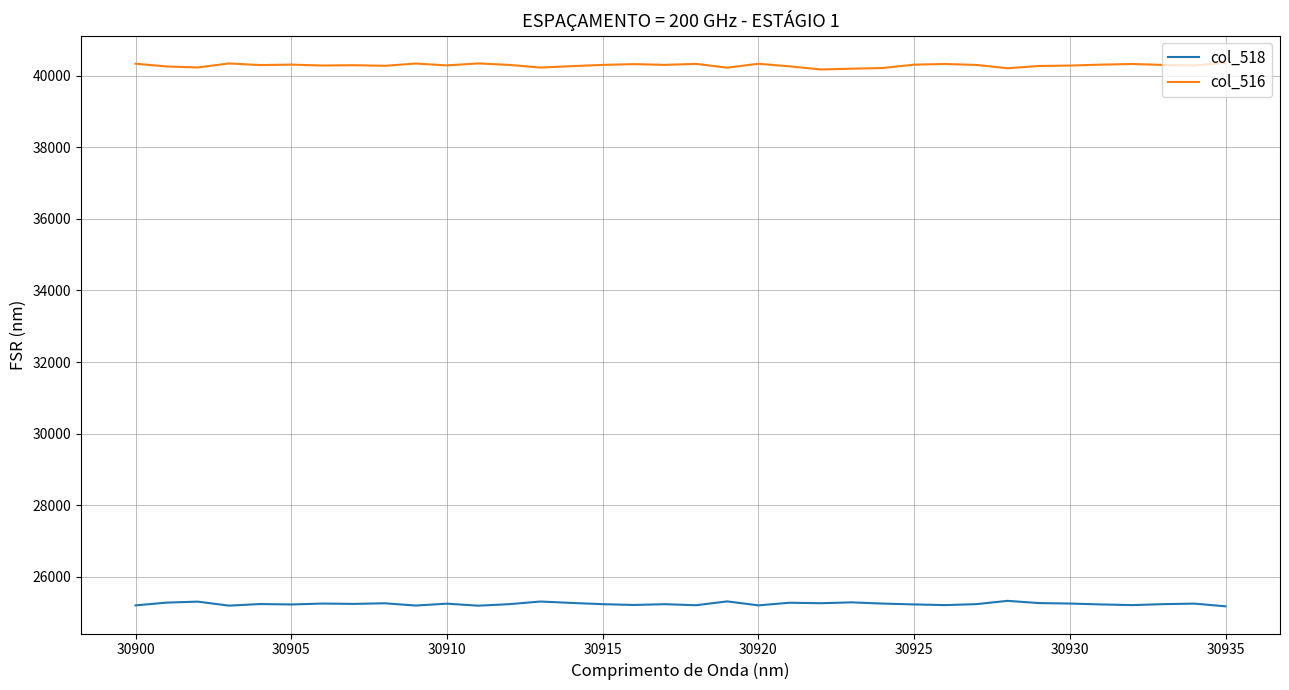

What is the greatest value displayed?

40361